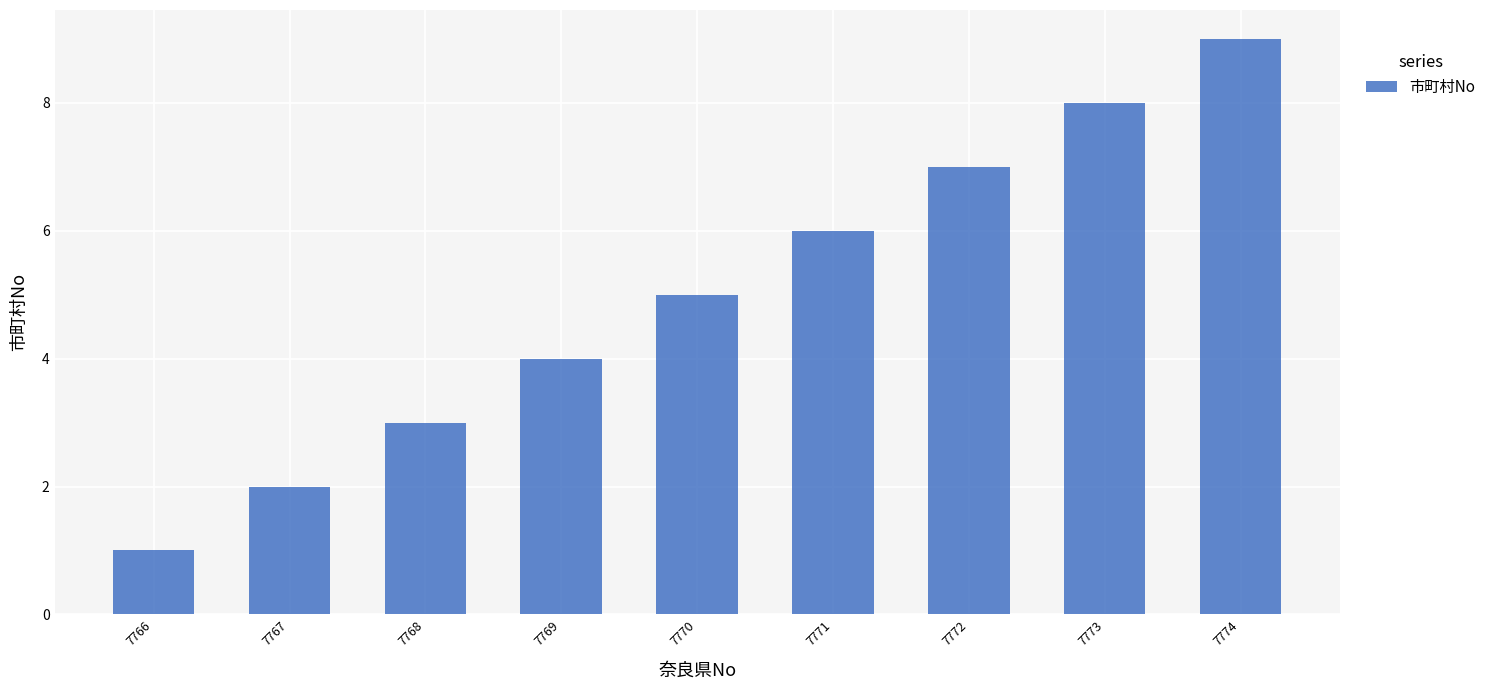

Read the value at 7766.

1